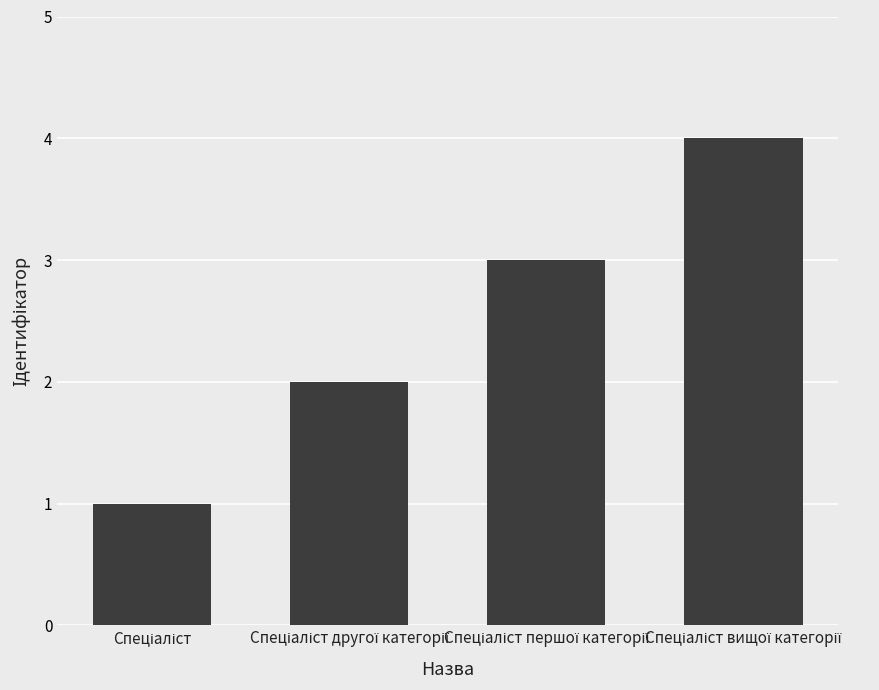

What is the difference between the maximum and minimum values?

3